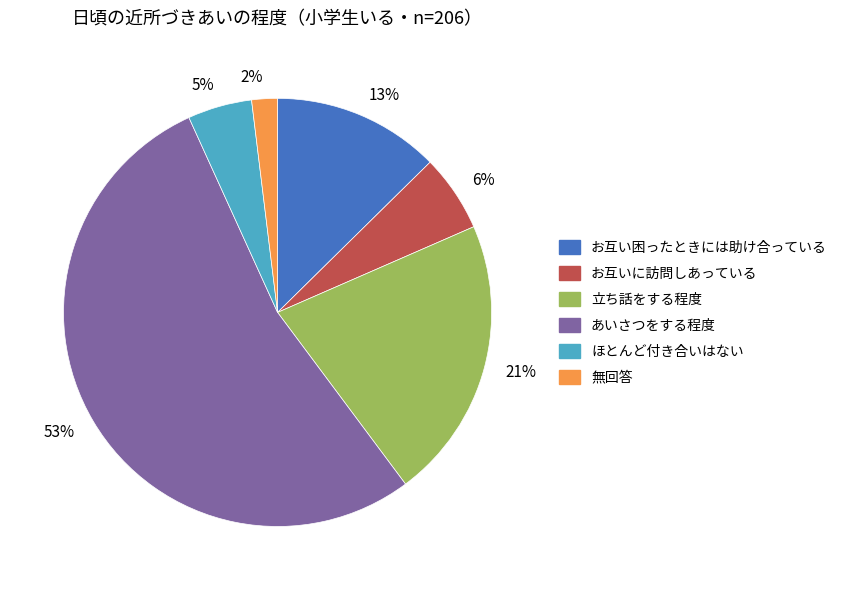

Is the sum of 5% and 13% greater than half?

No